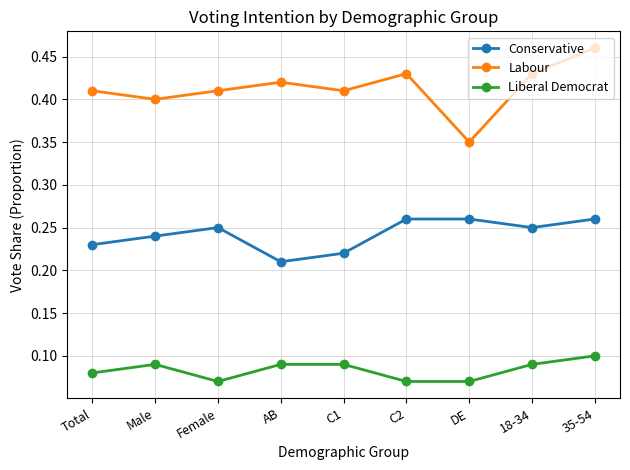

What are all the series names shown in the legend?

Conservative, Labour, Liberal Democrat